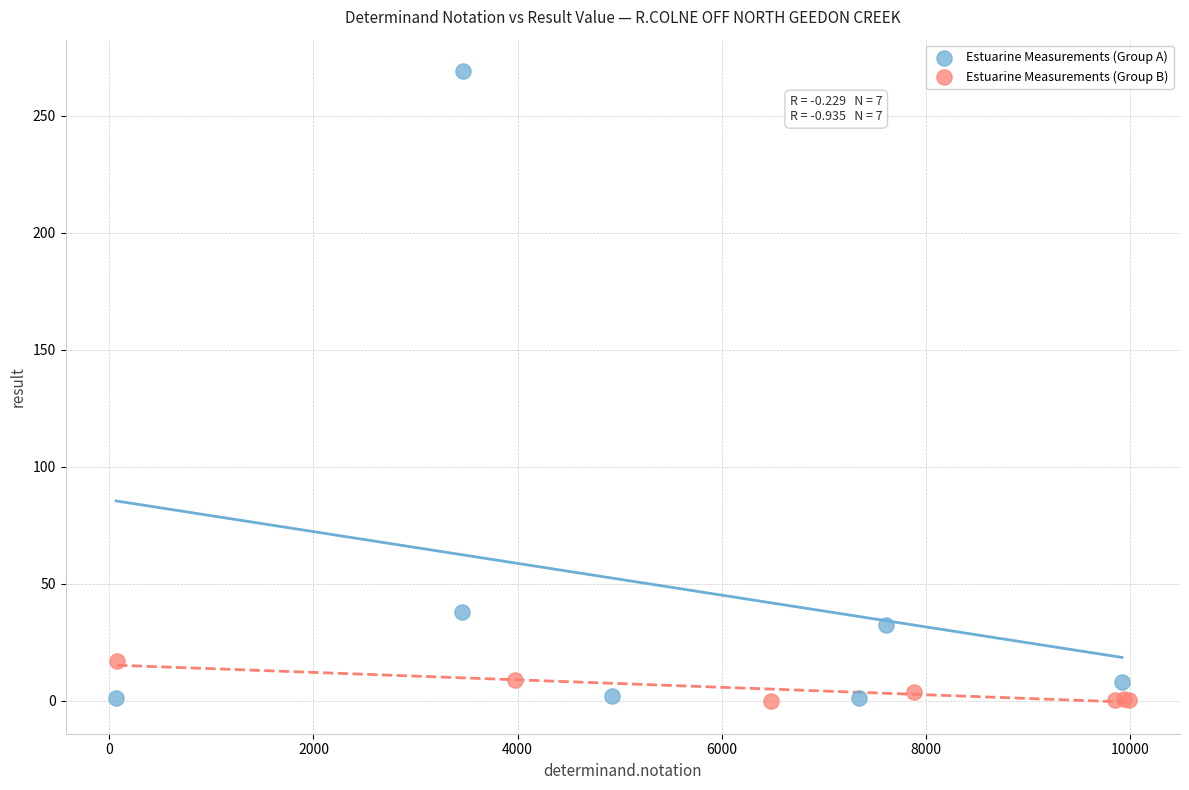

Which series has the widest spread of Y values?

Estuarine Measurements (Group A)